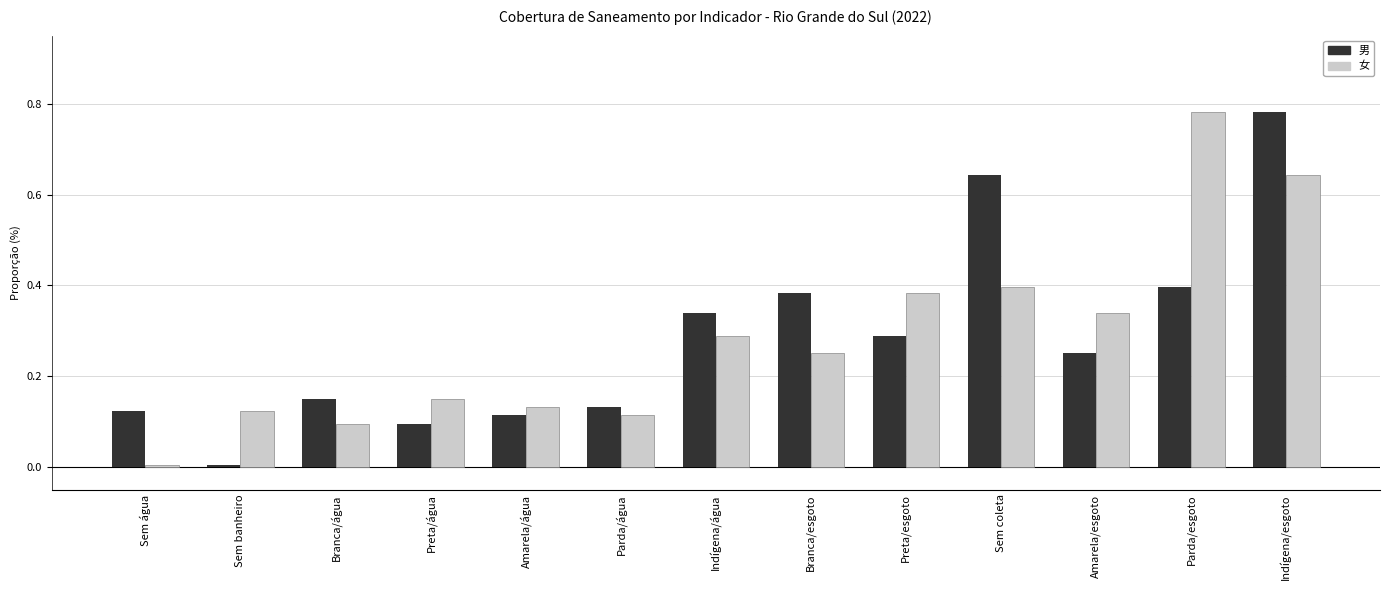

What is the sum of all 男 values?

3.7